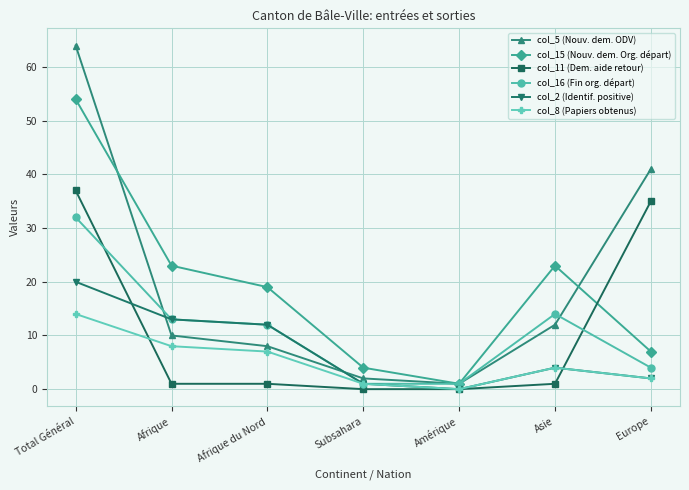

True or false: col_8 (Papiers obtenus) has a value of 11 at Afrique du Nord.

False